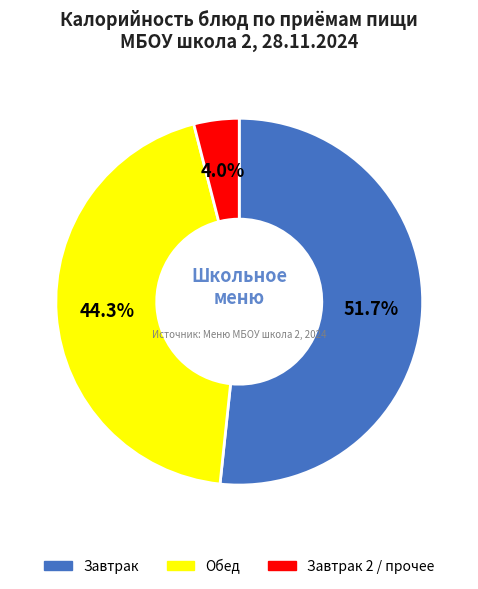

Count the number of slices in the pie.

3